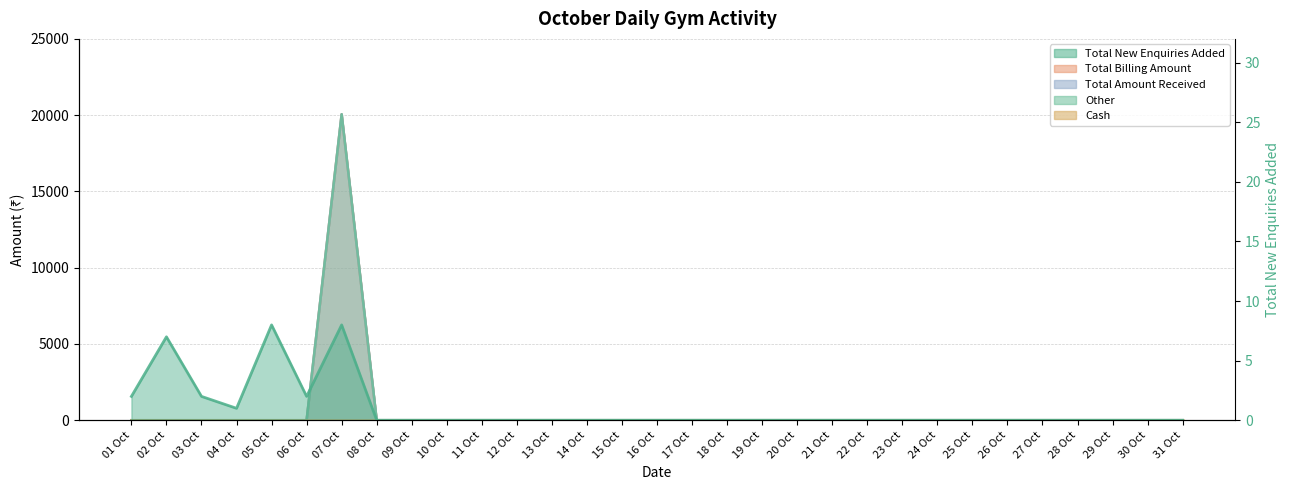

What is the label of the 7th point from the left?

07 Oct